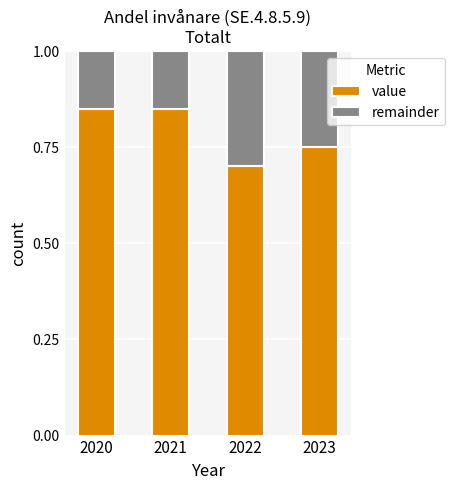

The value of value at 2022 is 0.7. True or false?

True